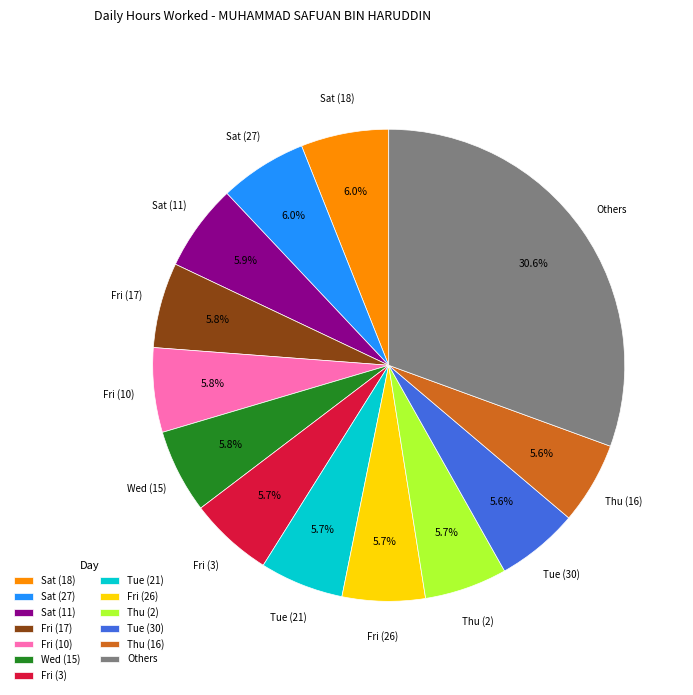

Which category has the biggest portion of the pie?

Others